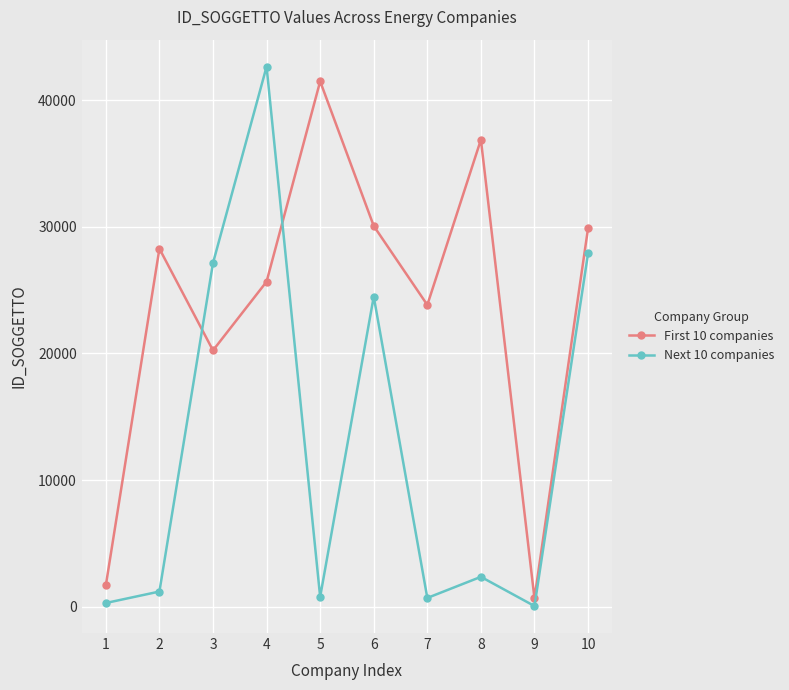

At which category does Next 10 companies reach its first local valley?

5